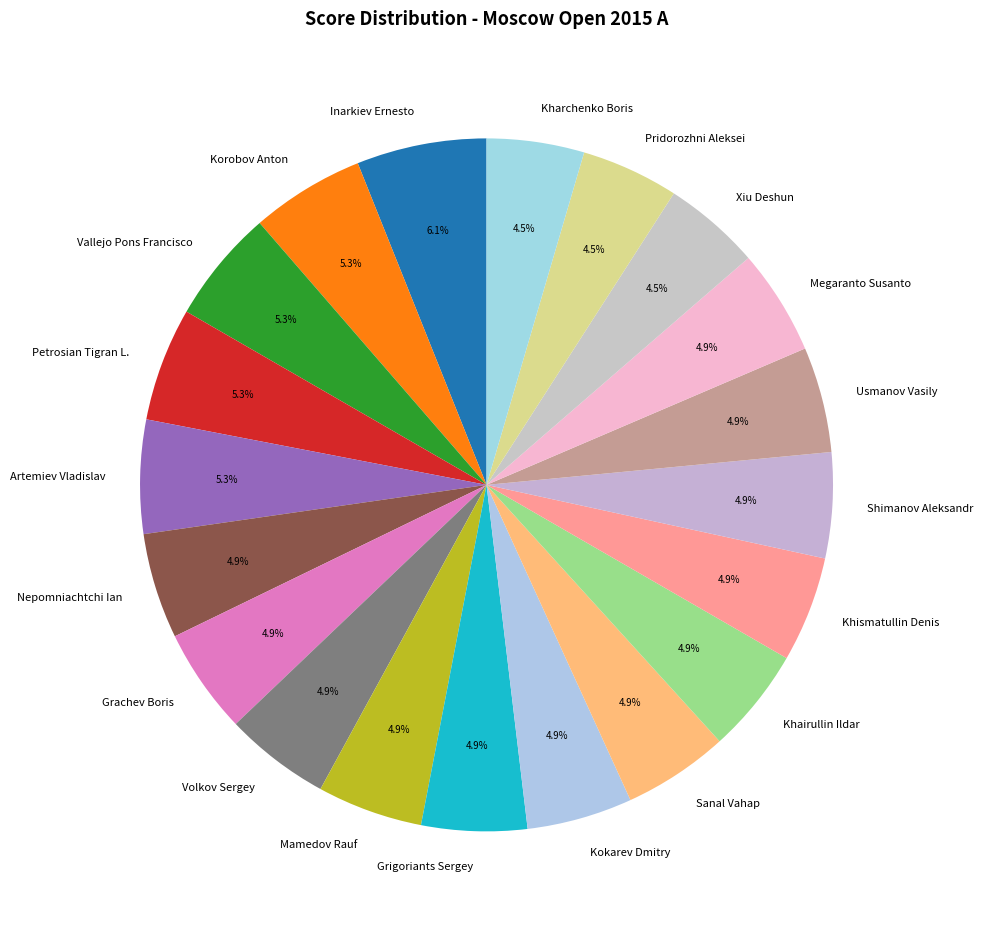

Approximately how many times larger is the value at Shimanov Aleksandr compared to Nepomniachtchi Ian?

1.0